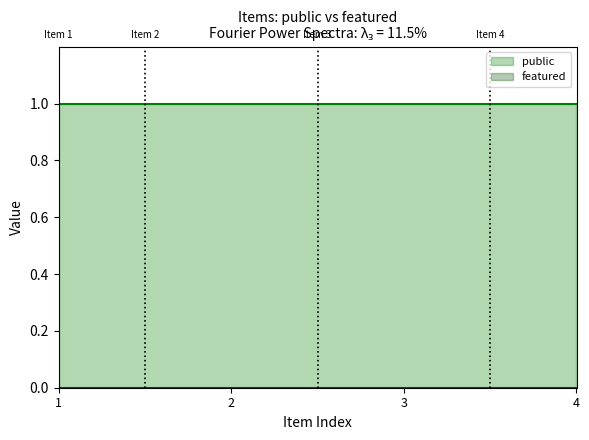

Reading left to right, what are all the values shown in this chart?

public: Mariage d'Isaac et de Rebeca=1	Isaac et Rabecca=1	Isaac Benit Jacob.=1	Benediction d'Esau=1
featured: Mariage d'Isaac et de Rebeca=0	Isaac et Rabecca=0	Isaac Benit Jacob.=0	Benediction d'Esau=0